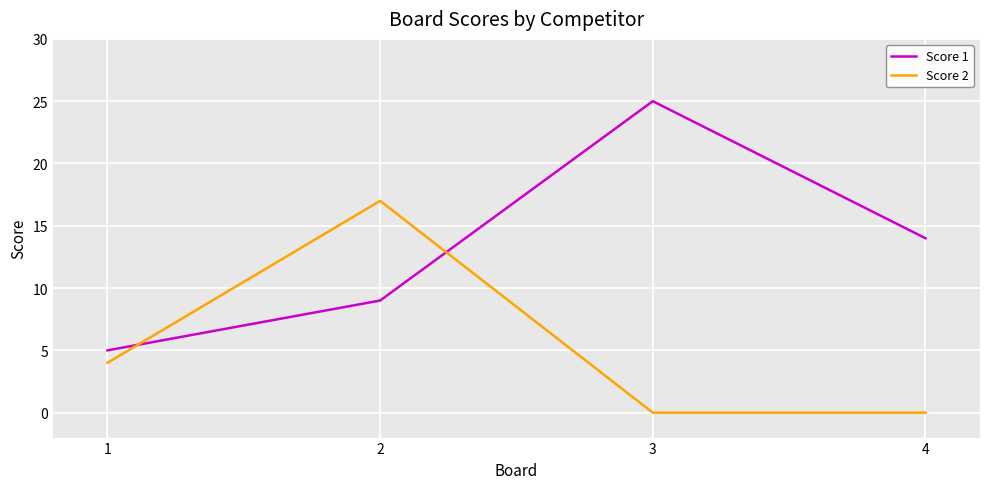

How many Score 2 values are between 0 and 17?

4